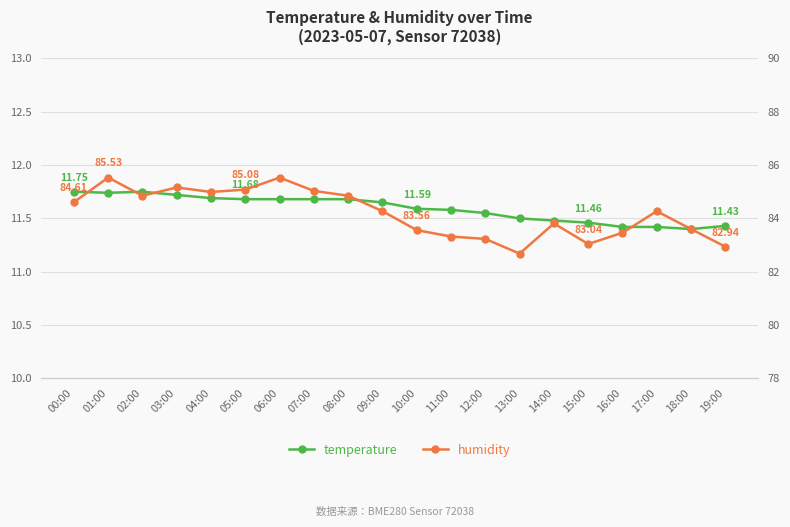

List the series in order of their peak value, highest first.

humidity, temperature